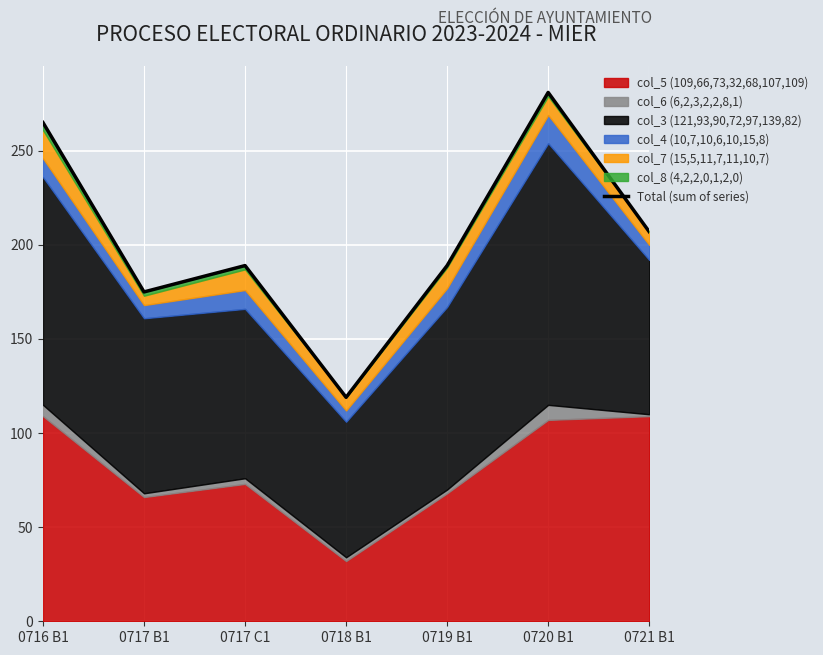

What is the sum of all values?

1425